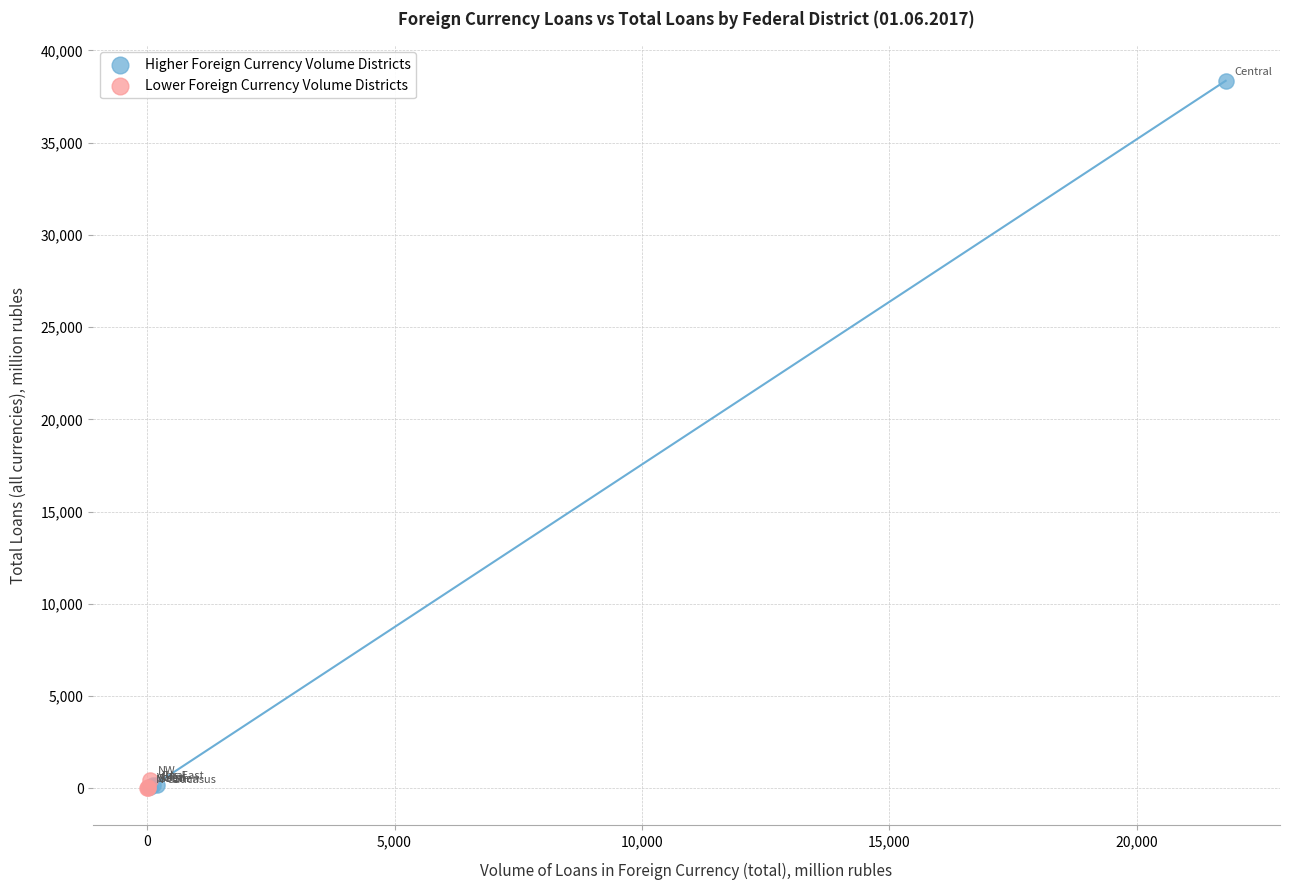

Which series has the widest spread of Y values?

Higher Foreign Currency Volume Districts